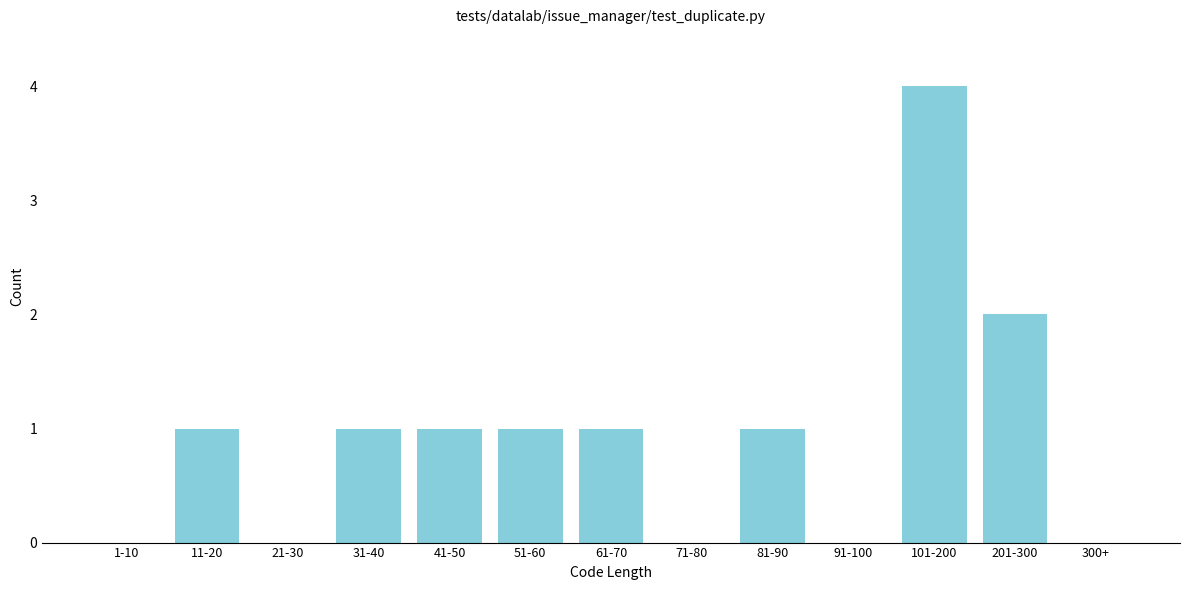

Reading left to right, list all the values displayed in this chart.

1-10=0	11-20=1	21-30=0	31-40=1	41-50=1	51-60=1	61-70=1	71-80=0	81-90=1	91-100=0	101-200=4	201-300=2	300+=0